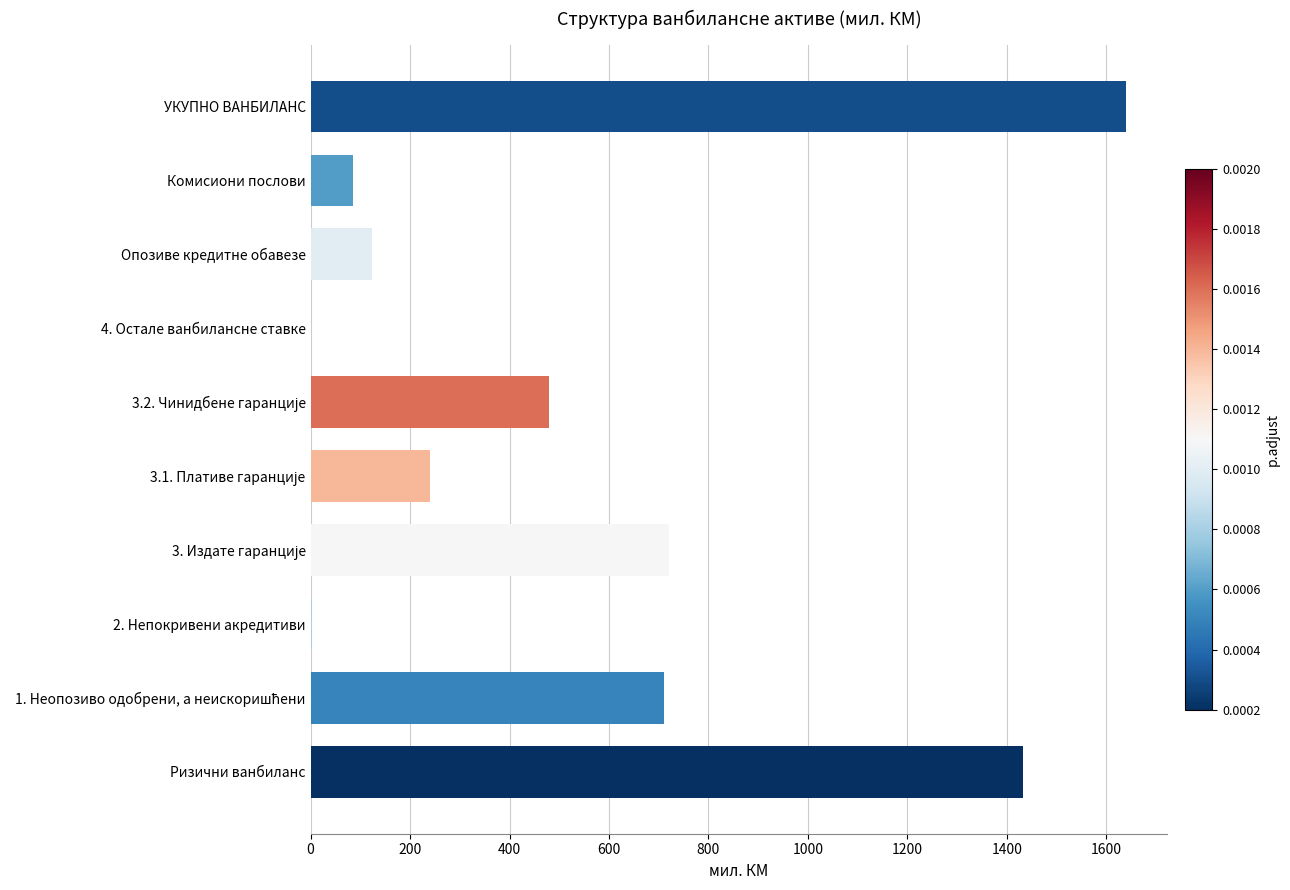

What is the approximate value at Опозиве кредитне обавезе?

122.9